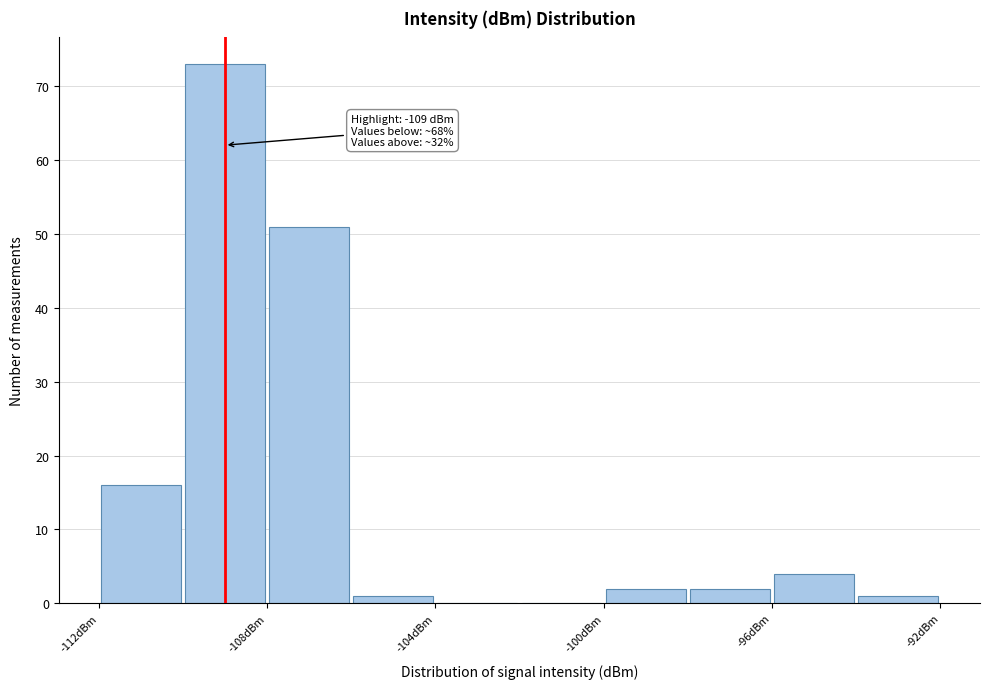

Over which range of the x-axis is the bar tallest?

-110 to -108